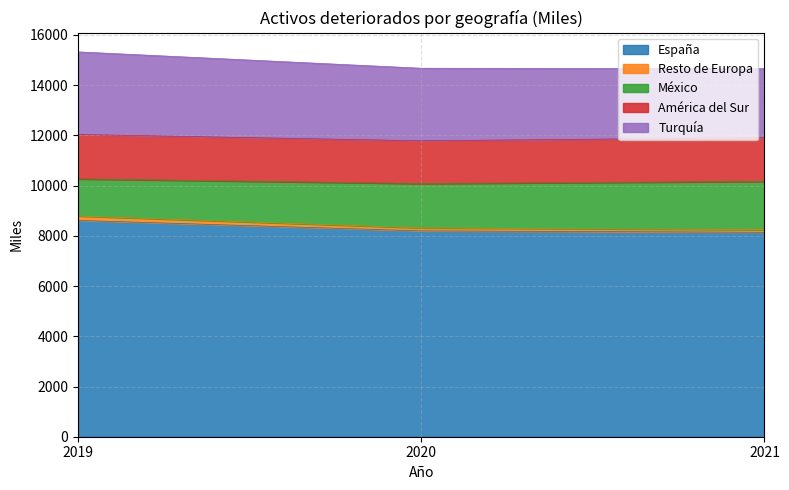

Rank the categories by Resto de Europa value from lowest to highest.

2021, 2020, 2019